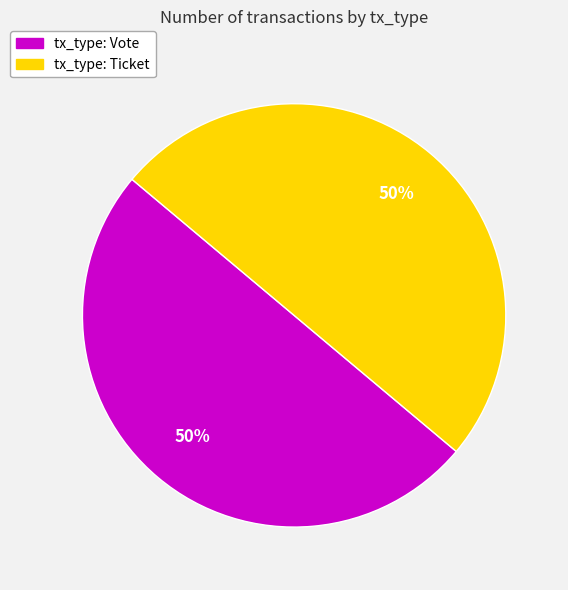

The tx_type: Ticket slice represents 60% of the pie. True or false?

False